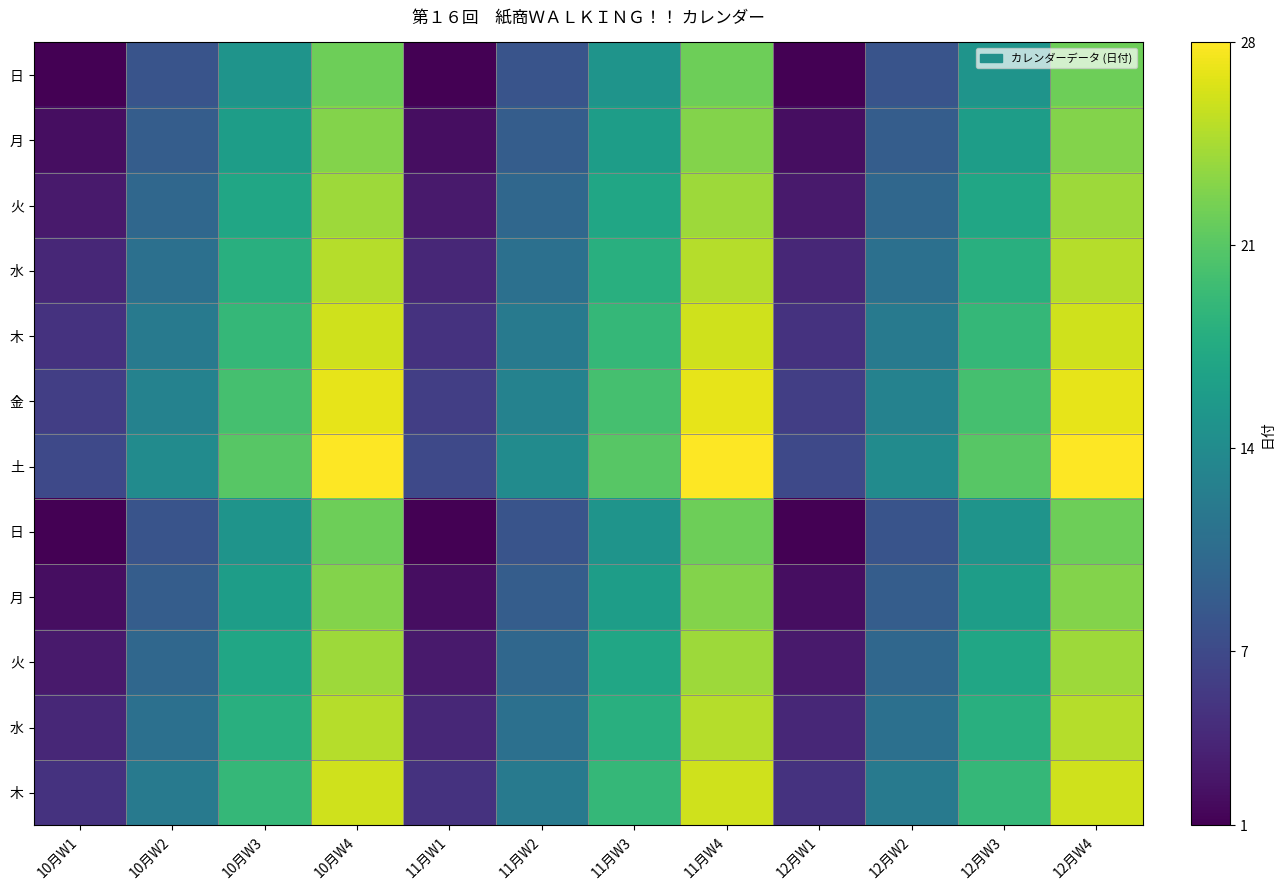

At how many categories does at least one series exceed 5?

12